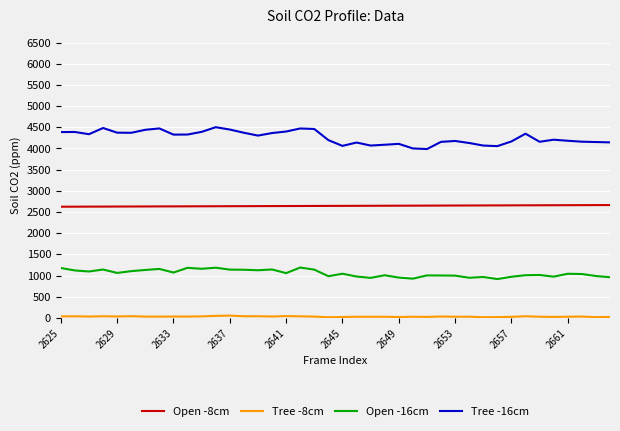

What is the sum of all Open -8cm values?

105780